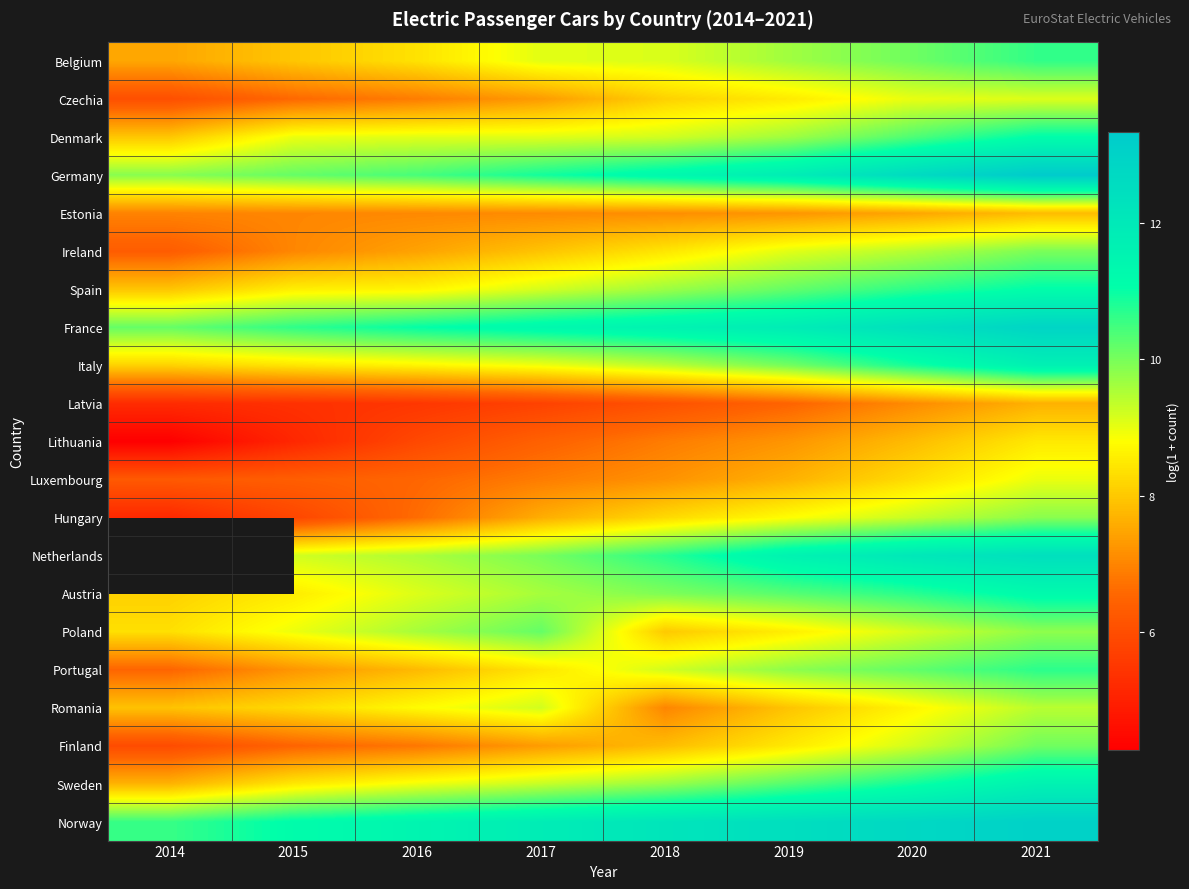

Is it true that Poland equals 14.4 at 2020?

False